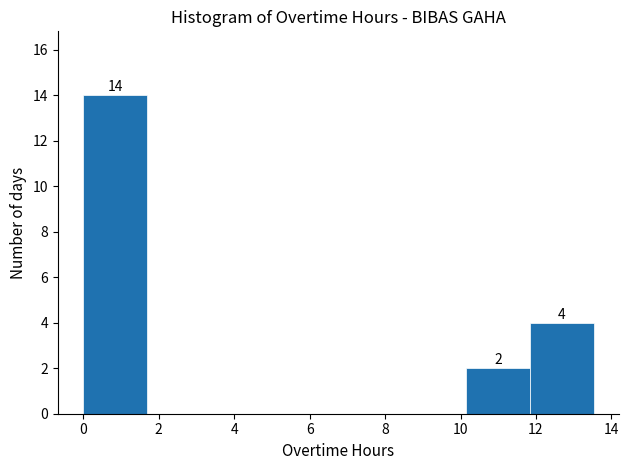

Over which range of the x-axis is the bar tallest?

0.0 to 1.6